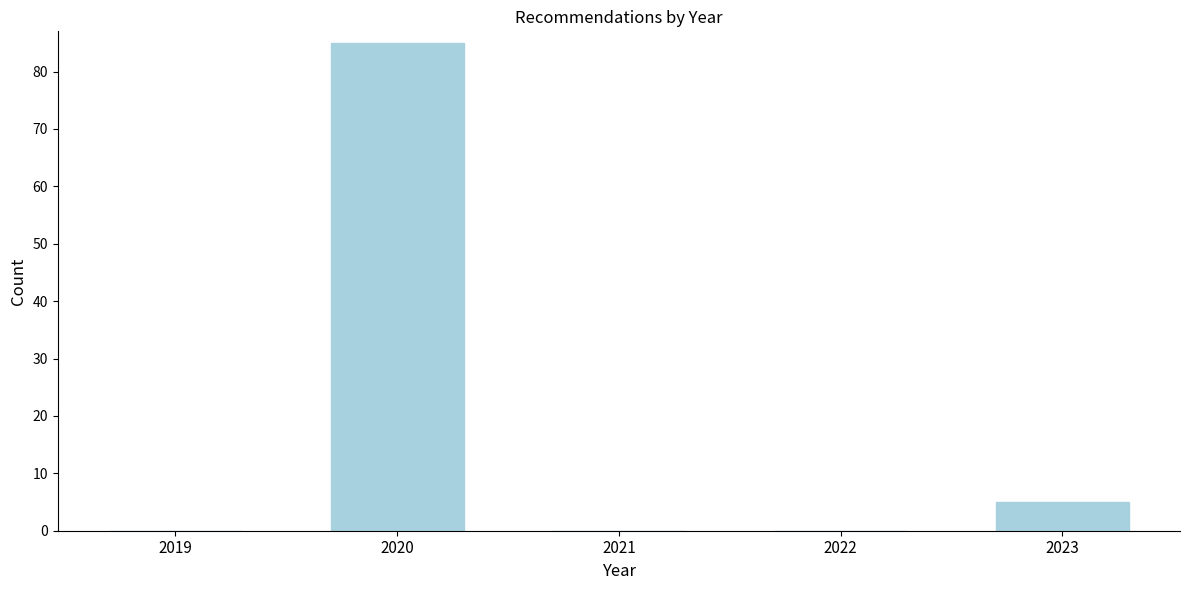

Reading right to left, what are all the values shown in this chart?

2023=5	2022=0	2021=0	2020=85	2019=0